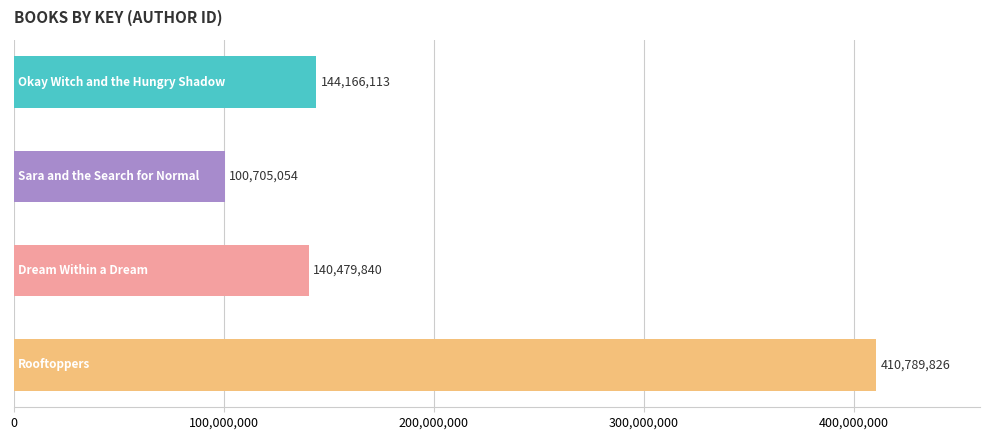

What is the value of the 1st bar from the top?

144166113